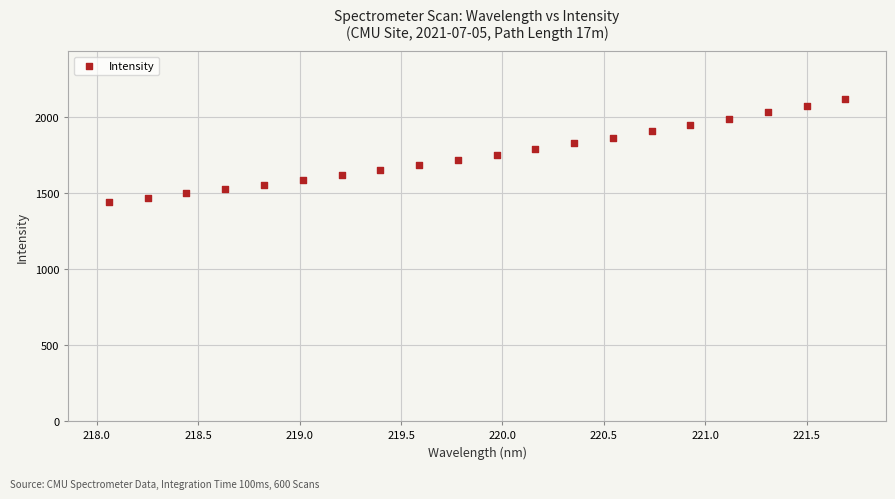

What is the range of Y values (max minus min)?

671.3